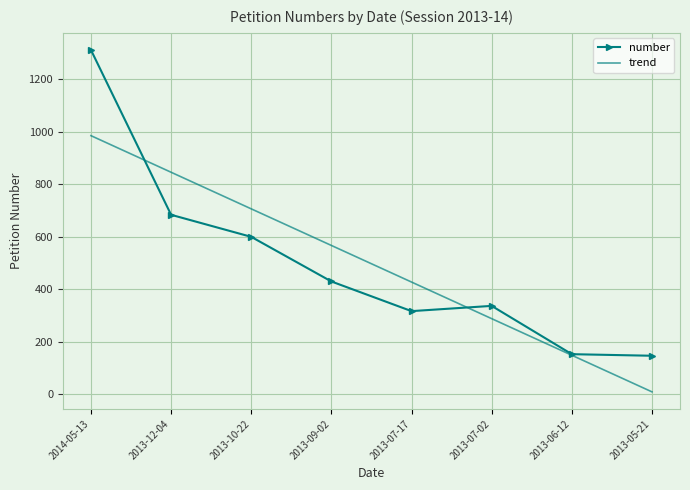

What are all the series names shown in the legend?

number, trend